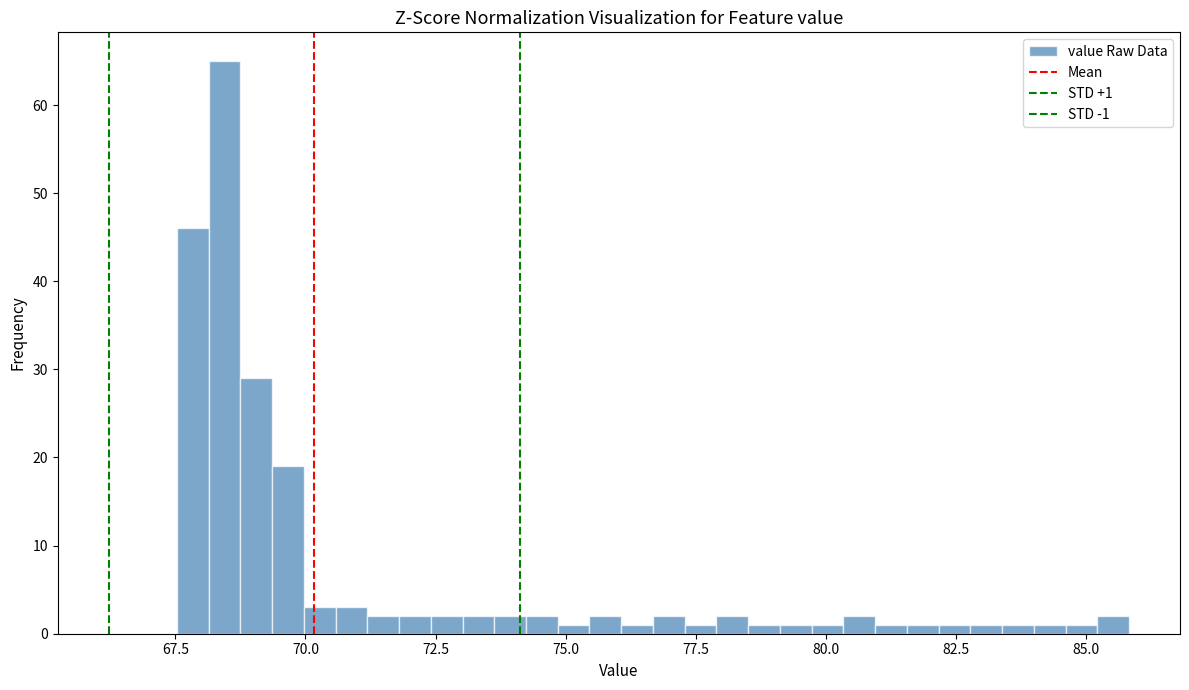

Read against the x-axis, roughly where is the centre of the tallest bar?

68.5